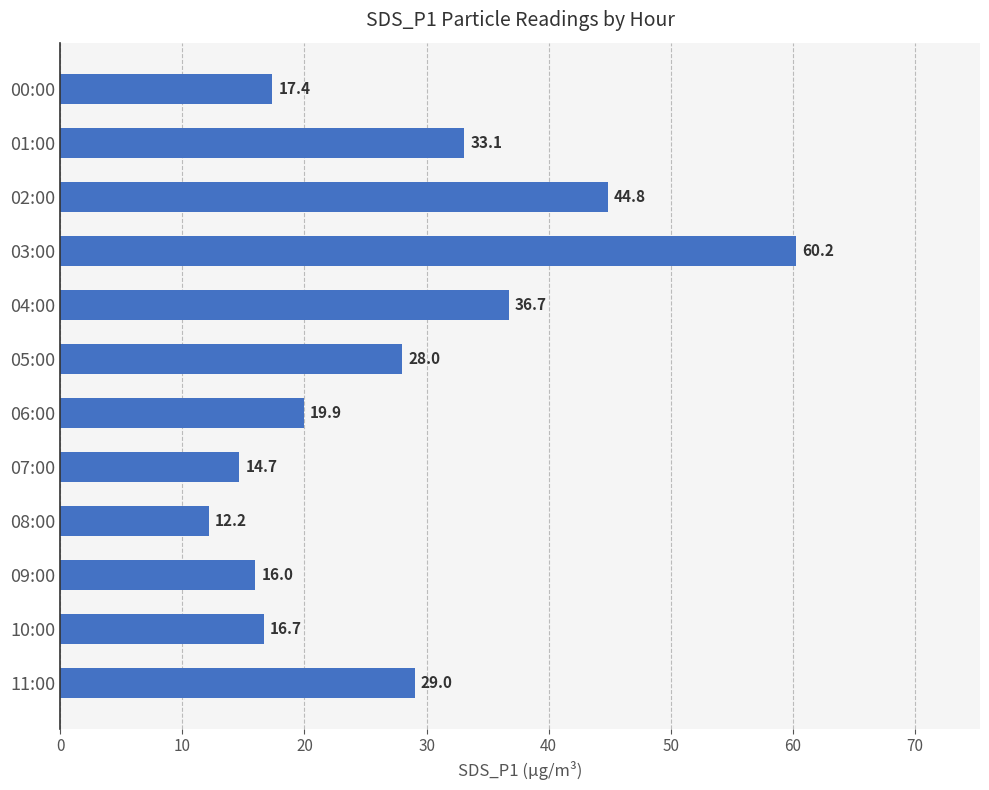

What is the average value?

27.4